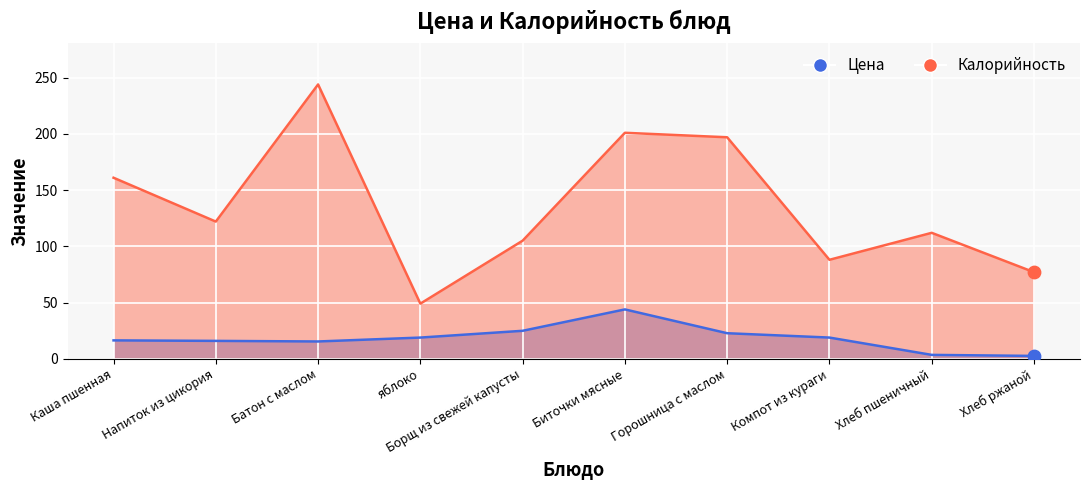

Which series reaches the minimum Y coordinate?

Цена